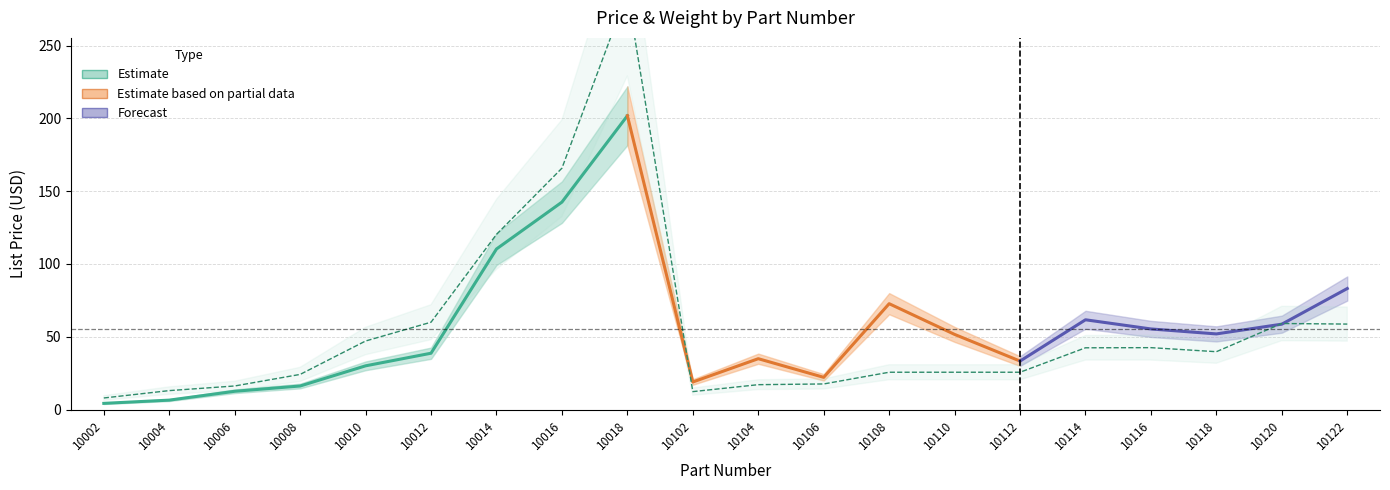

How many lines are shown in the chart?

6